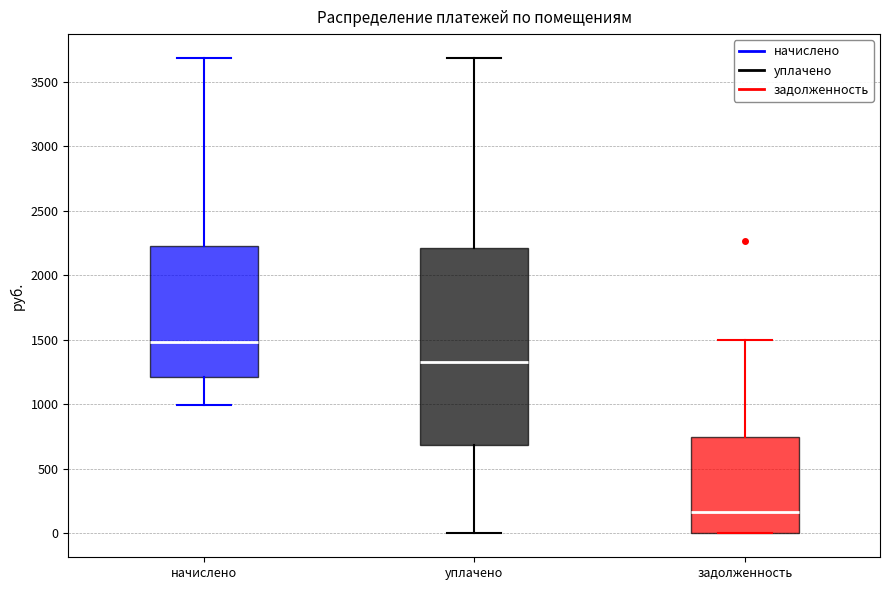

Reading left to right, read every box against the y-axis: the position of its median line, the range the box covers, and the ends of its whiskers. The values are not printed on the chart, so give them approximately, as read against the axis.

начислено: median 1500, box 1200 to 2250, whiskers 1000 to 3700
уплачено: median 1350, box 700 to 2200, whiskers 0 to 3700
задолженность: median 150, box 0 to 750, whiskers 0 to 1500